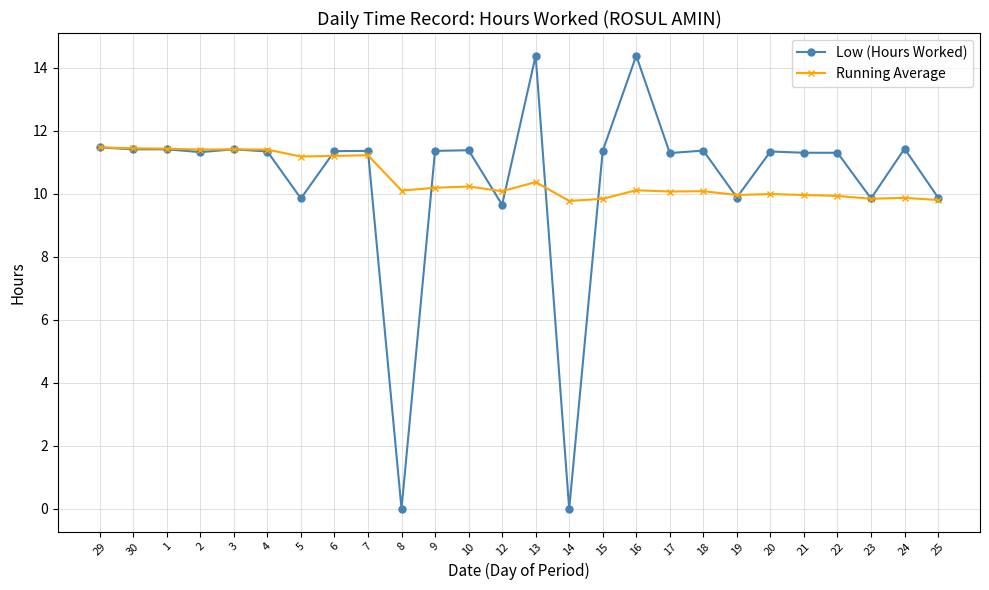

What is the label of the 5th point from the left?

3